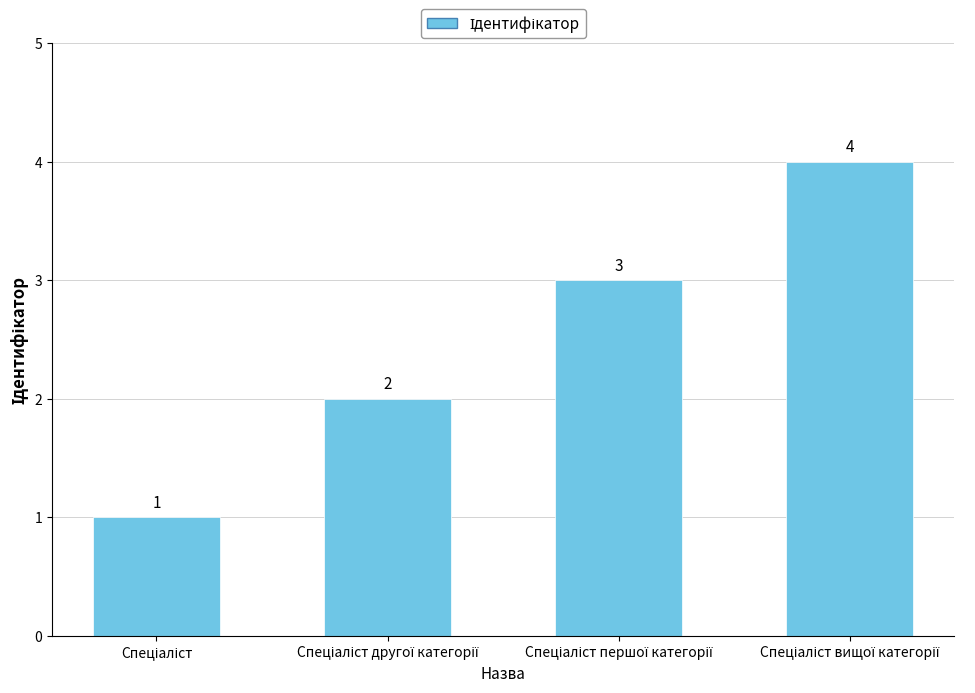

What is the maximum value shown in the chart?

4